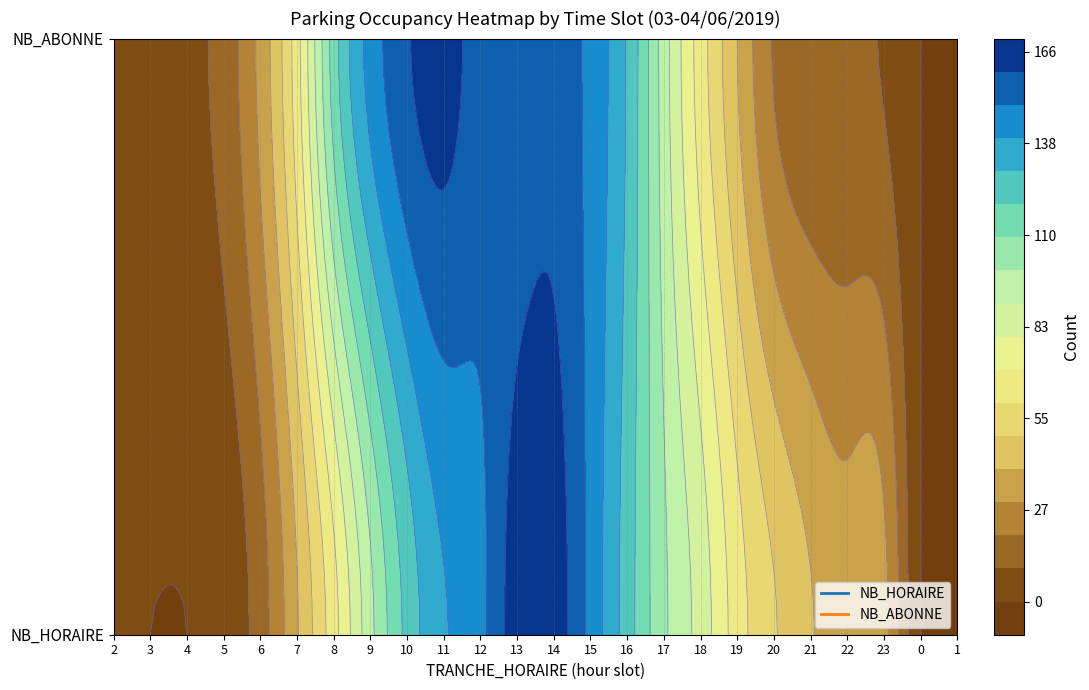

Where does the NB_ABONNE series first go above 65?

7